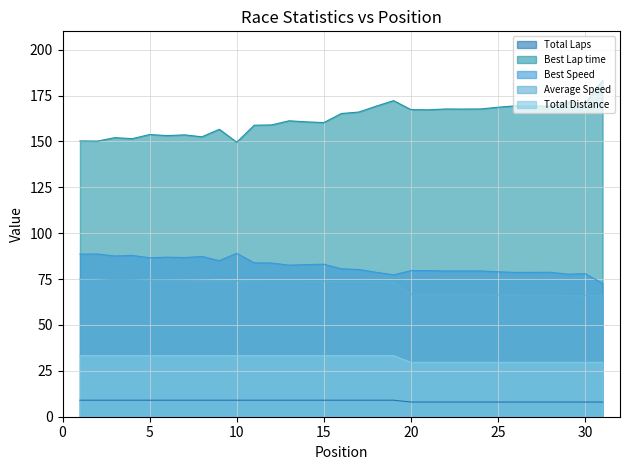

What is the difference between the second highest and second lowest values in the Total Distance series?

3.7